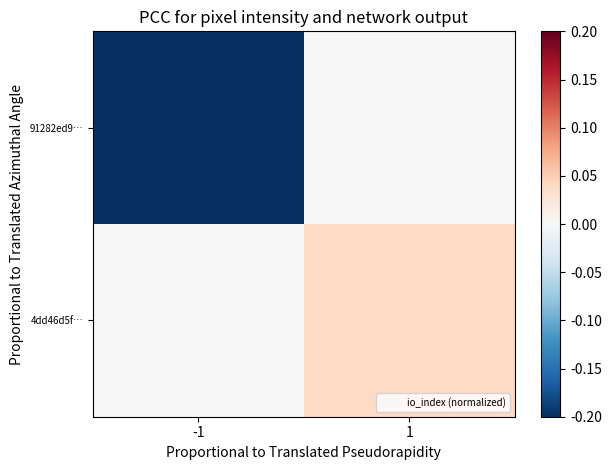

Which label corresponds to the largest value in the chart?

1